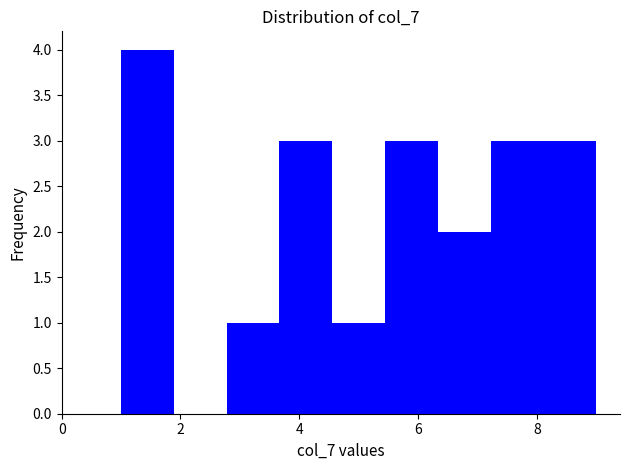

What is the height of the bar covering 1.0 to 1.8 on the x-axis? Neither the bar edges nor the heights are printed on the chart, so give them approximately, as read against the axes.

4